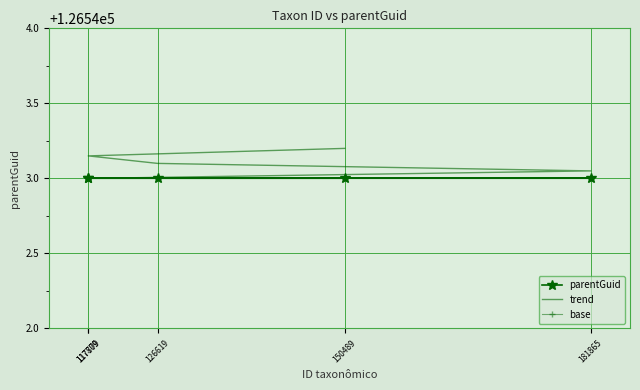

Which label corresponds to the largest value in the chart?

150489